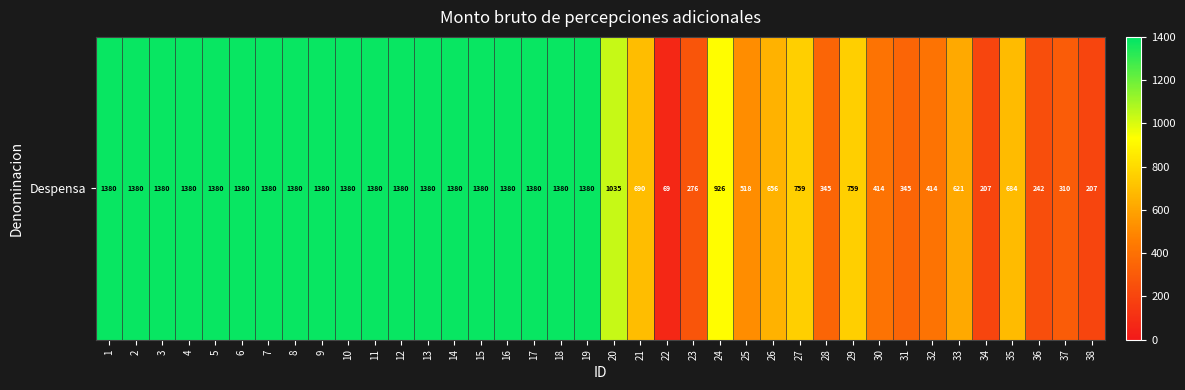

What is the difference between the second highest and minimum values?

1311.5